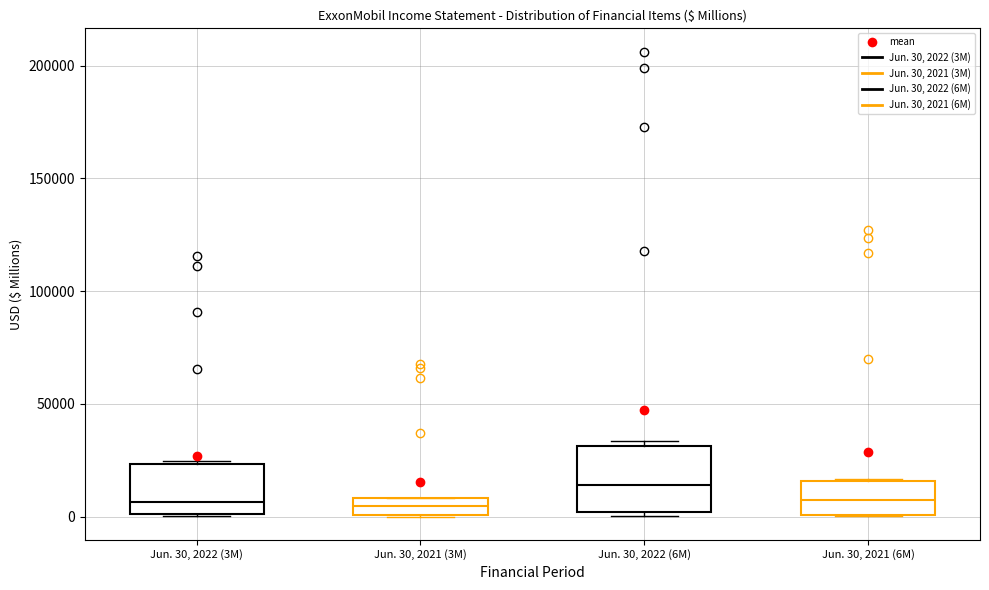

Where does the median line of the box for Jun. 30, 2021 (3M) sit on the y-axis? The values are not printed on the chart, so give them approximately, as read against the axis.

5000